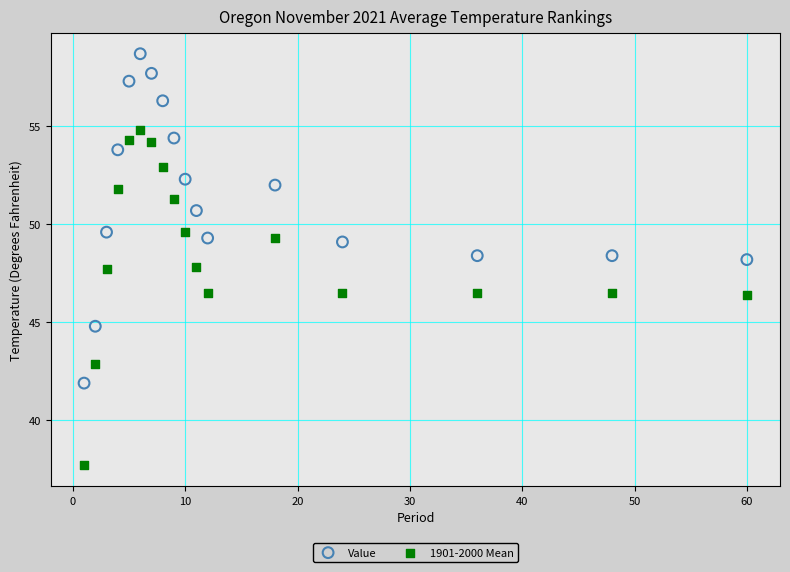

Which series reaches the minimum Y coordinate?

1901-2000 Mean